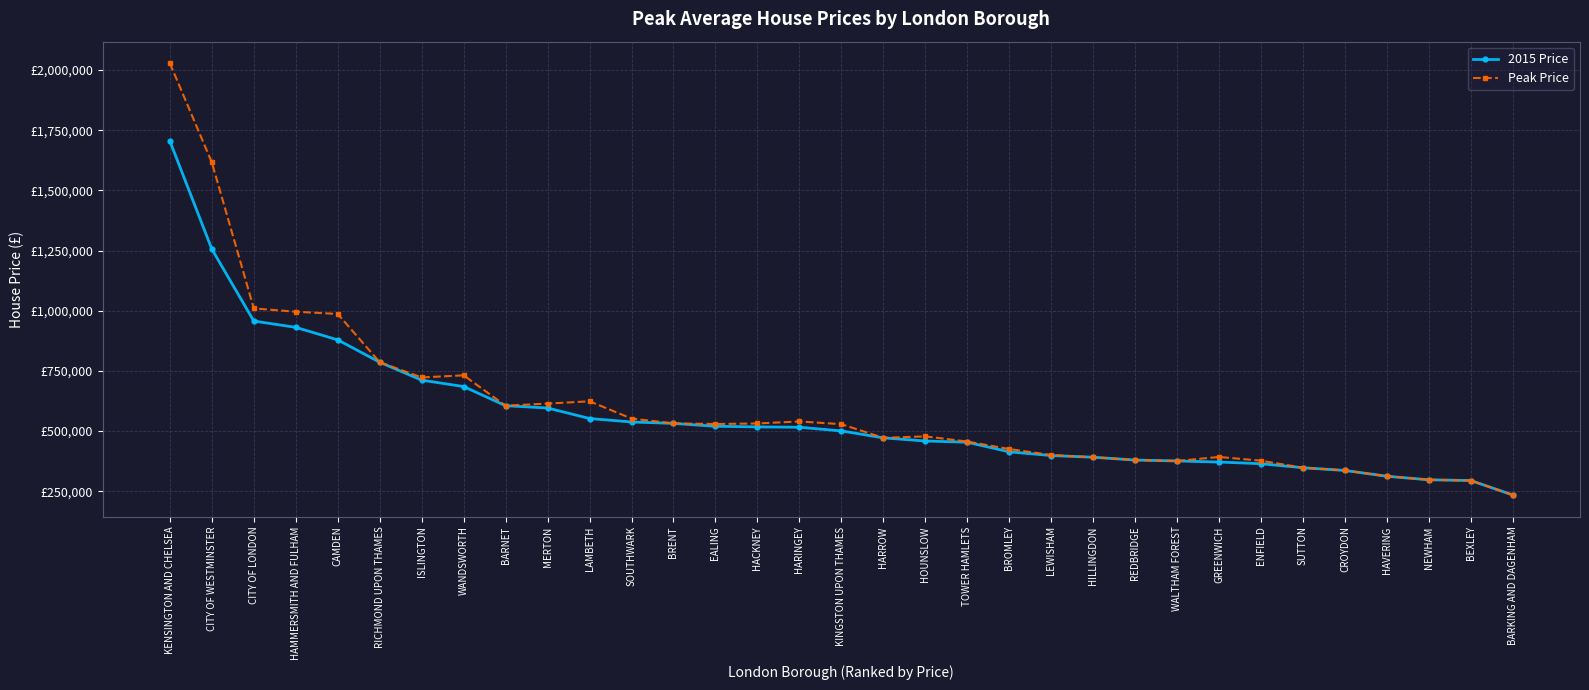

What is the minimum value shown in the chart?

234315.0